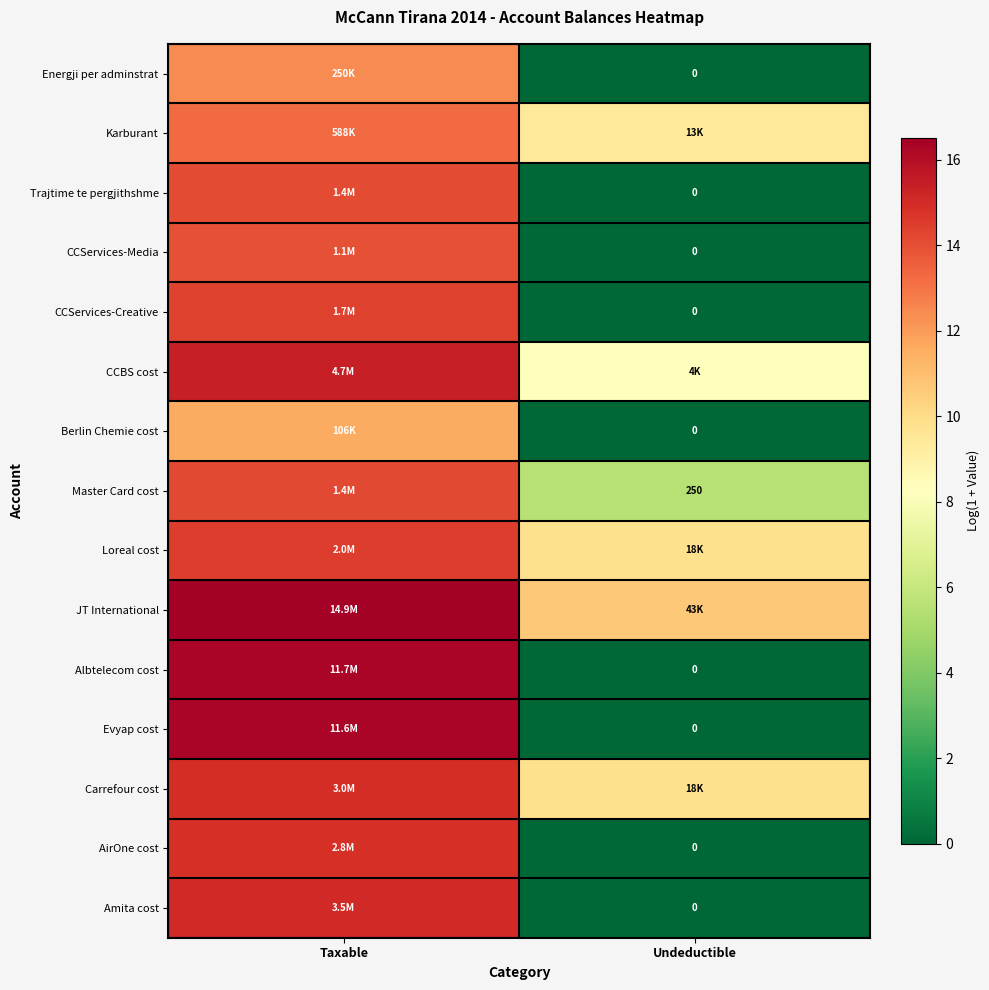

The value of Amita cost at Taxable is 21.8. True or false?

False